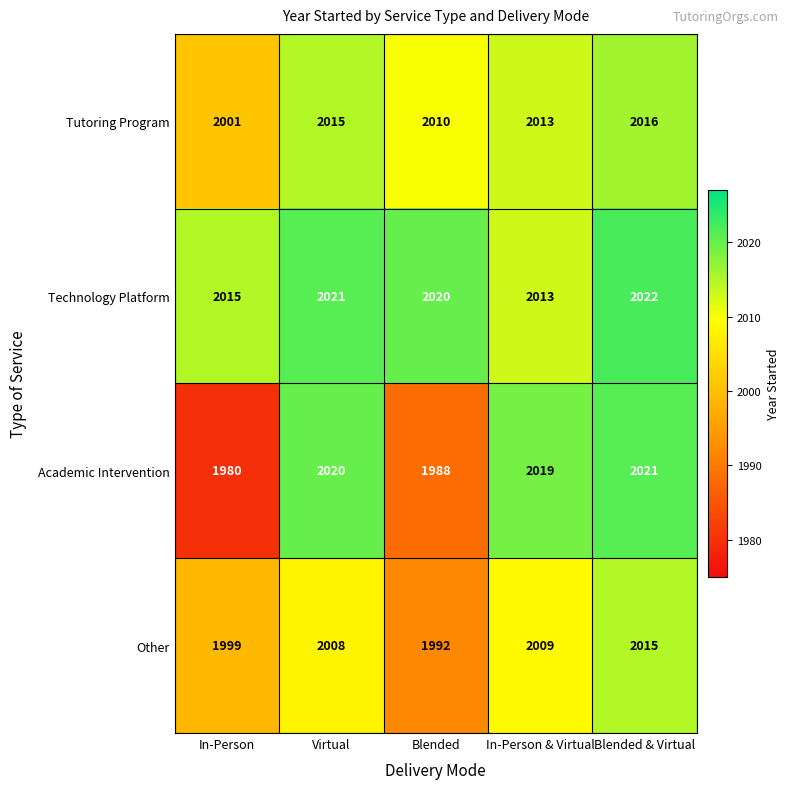

At Blended & Virtual, list the series in order from largest to smallest.

Technology Platform, Academic Intervention, Tutoring Program, Other